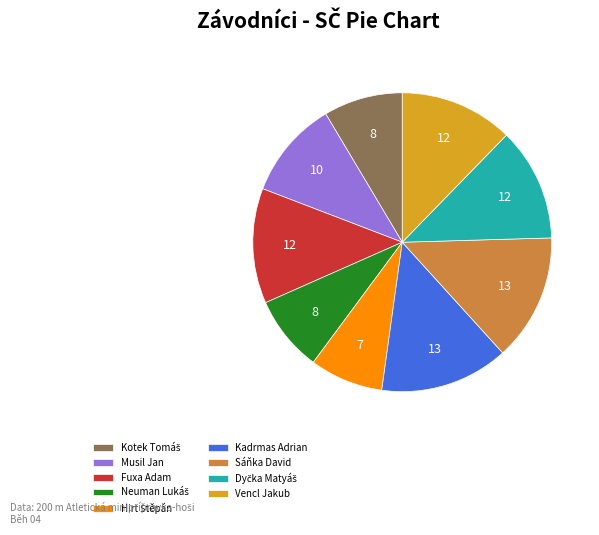

Is the sum of Musil Jan and Fuxa Adam greater than half?

No